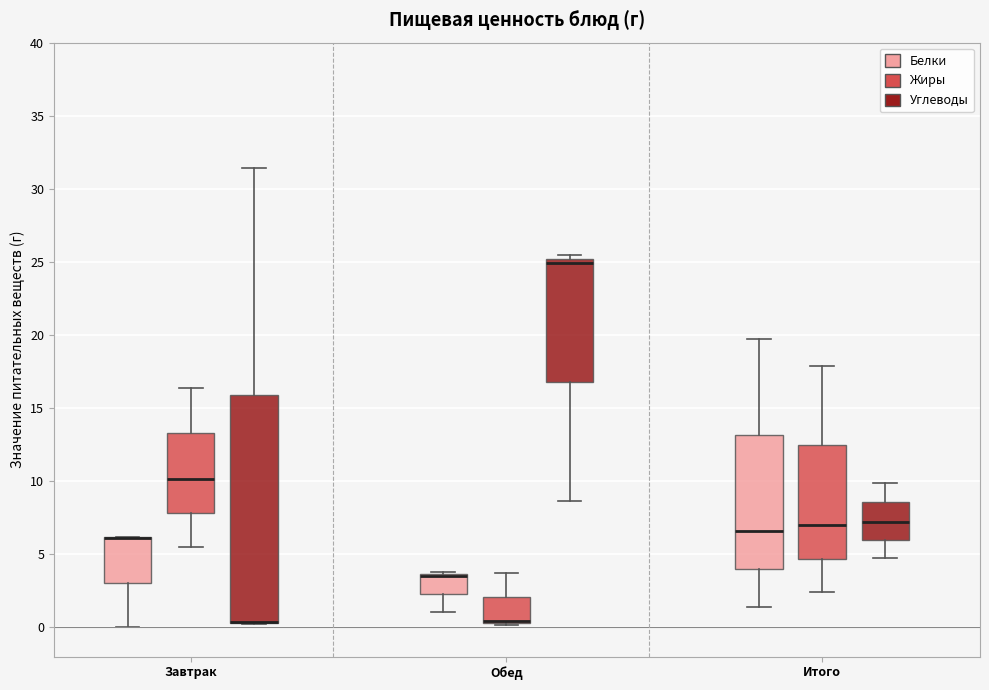

Where is the upper edge of the box for Обед (Белки) on the y-axis? The values are not printed on the chart, so give them approximately, as read against the axis.

3.5